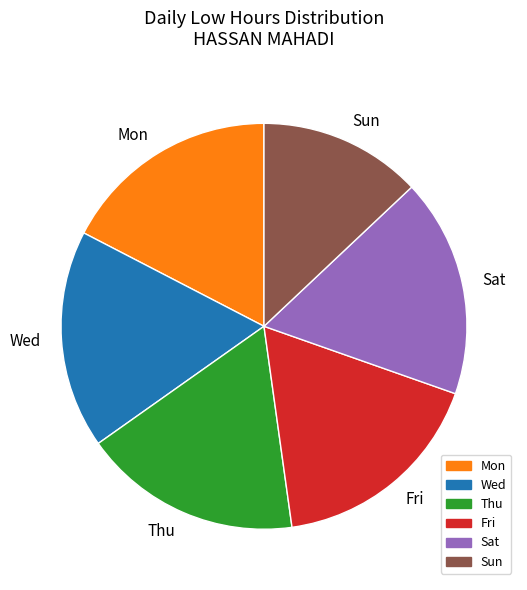

True or false: Sat accounts for 12% of the total.

False